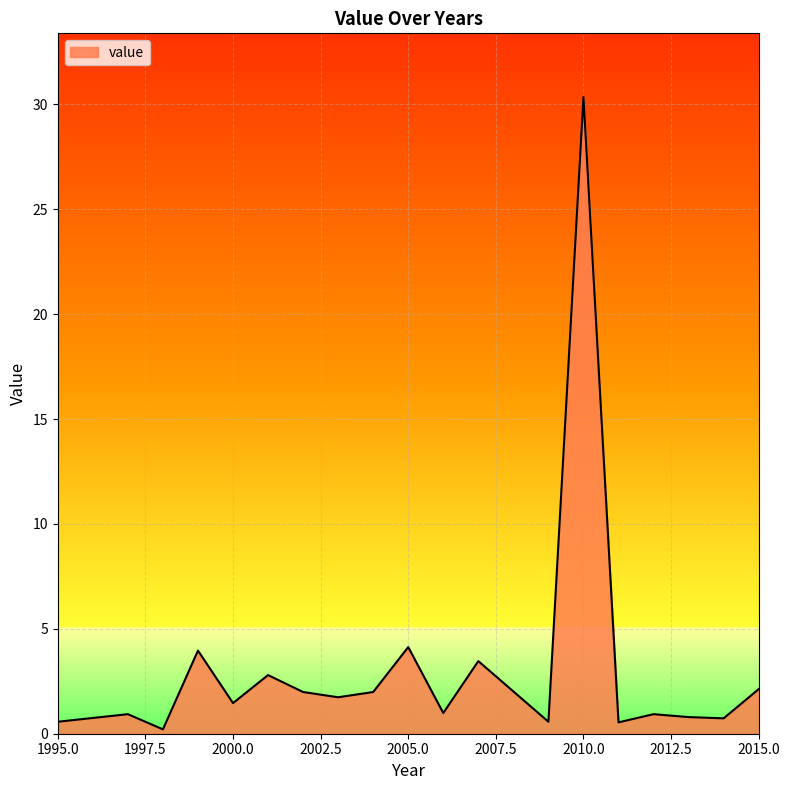

What is the maximum value shown in the chart?

30.4